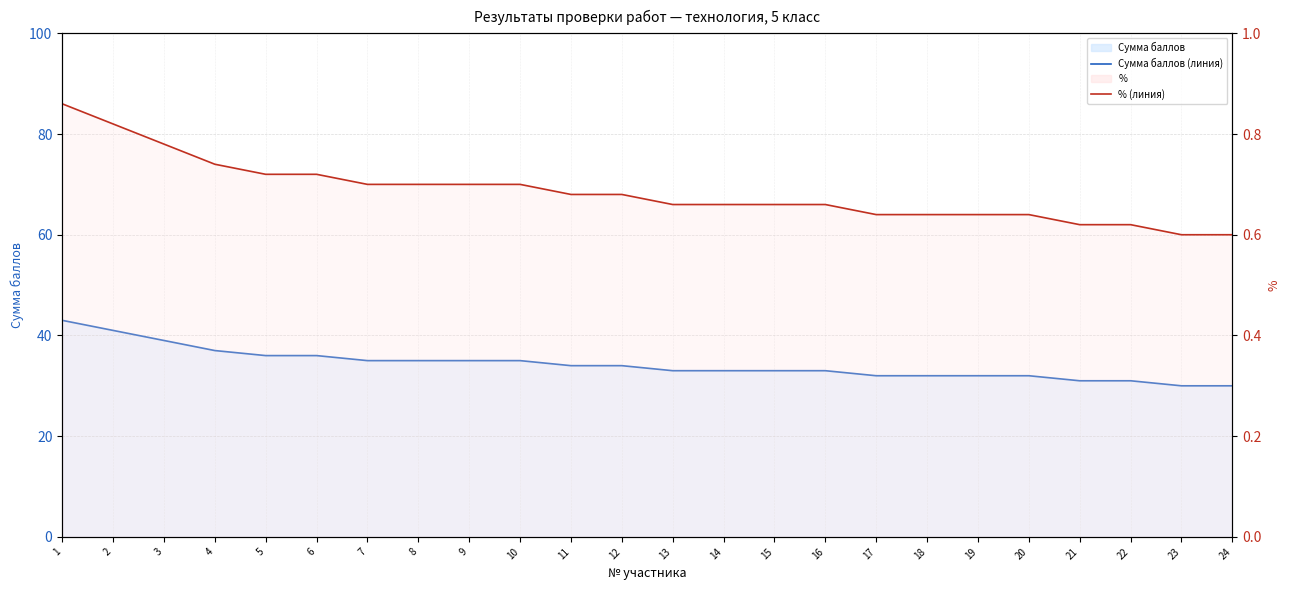

Rank the categories by % (линия) value from lowest to highest.

23, 24, 21, 22, 17, 18, 19, 20, 13, 14, 15, 16, 11, 12, 7, 8, 9, 10, 5, 6, 4, 3, 2, 1